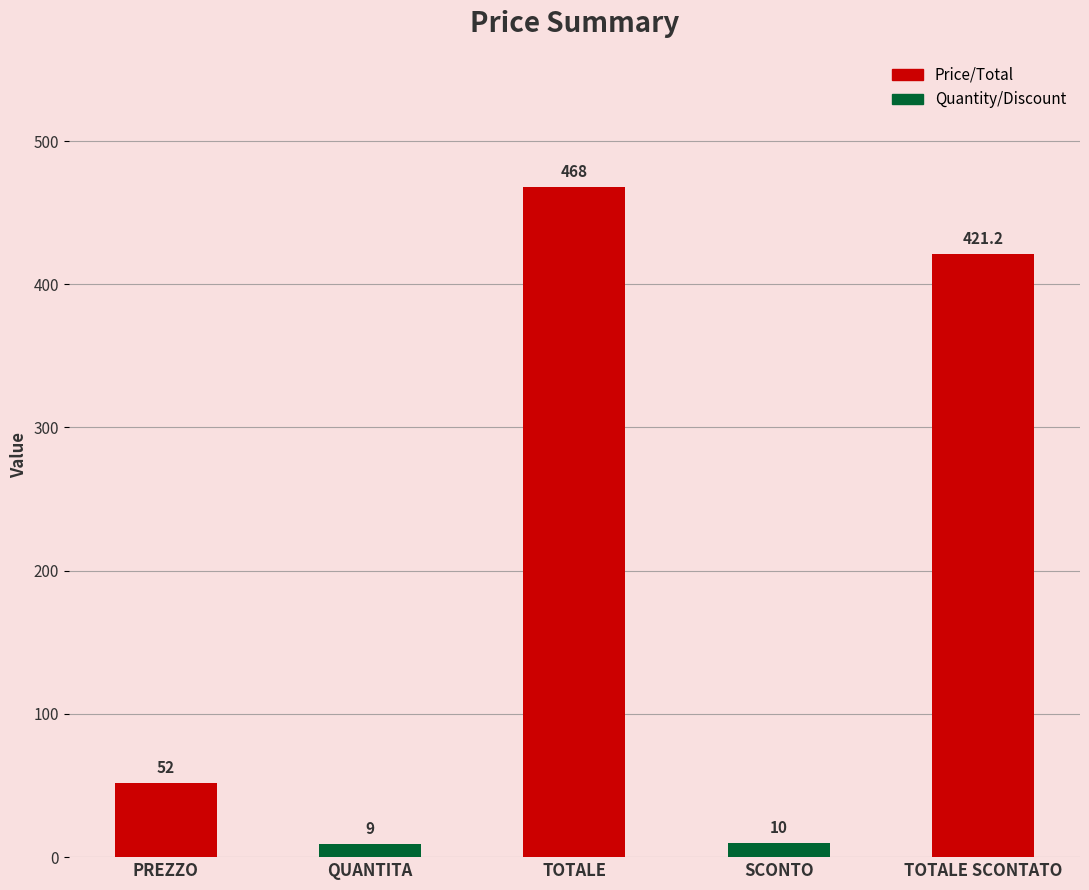

Which category has the lowest value across all series?

QUANTITA